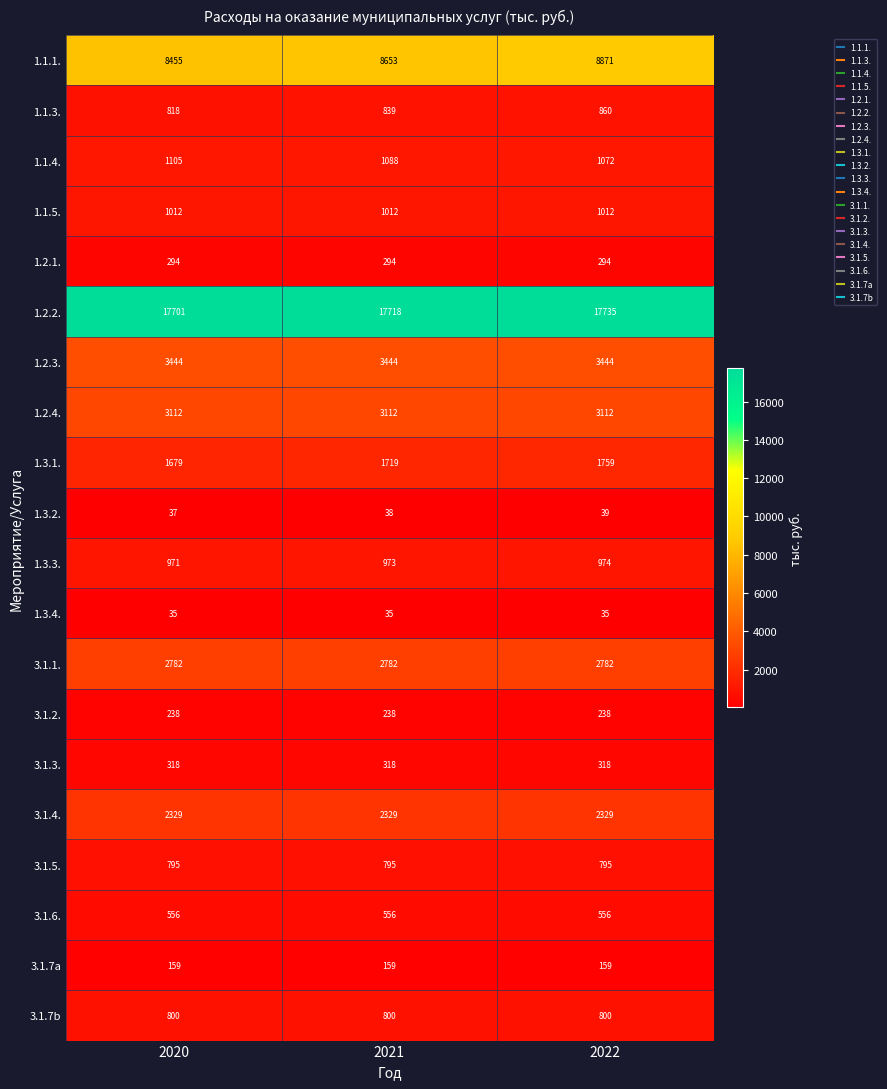

At which category is the sum across all series the highest?

2022